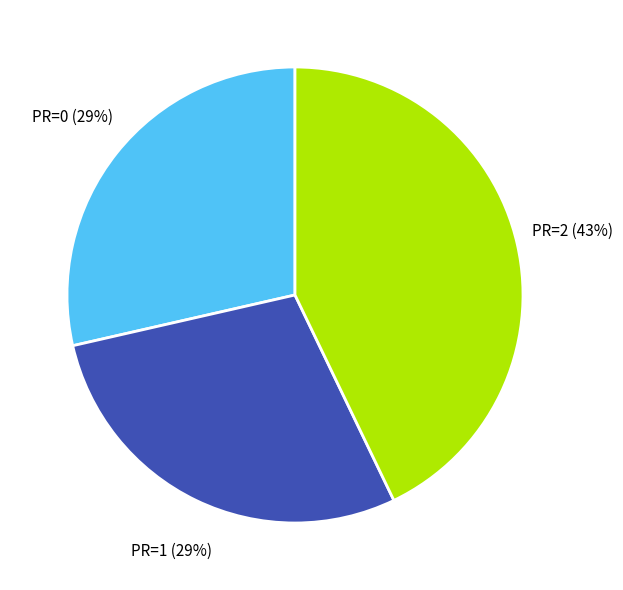

Which slice is the largest?

PR=2